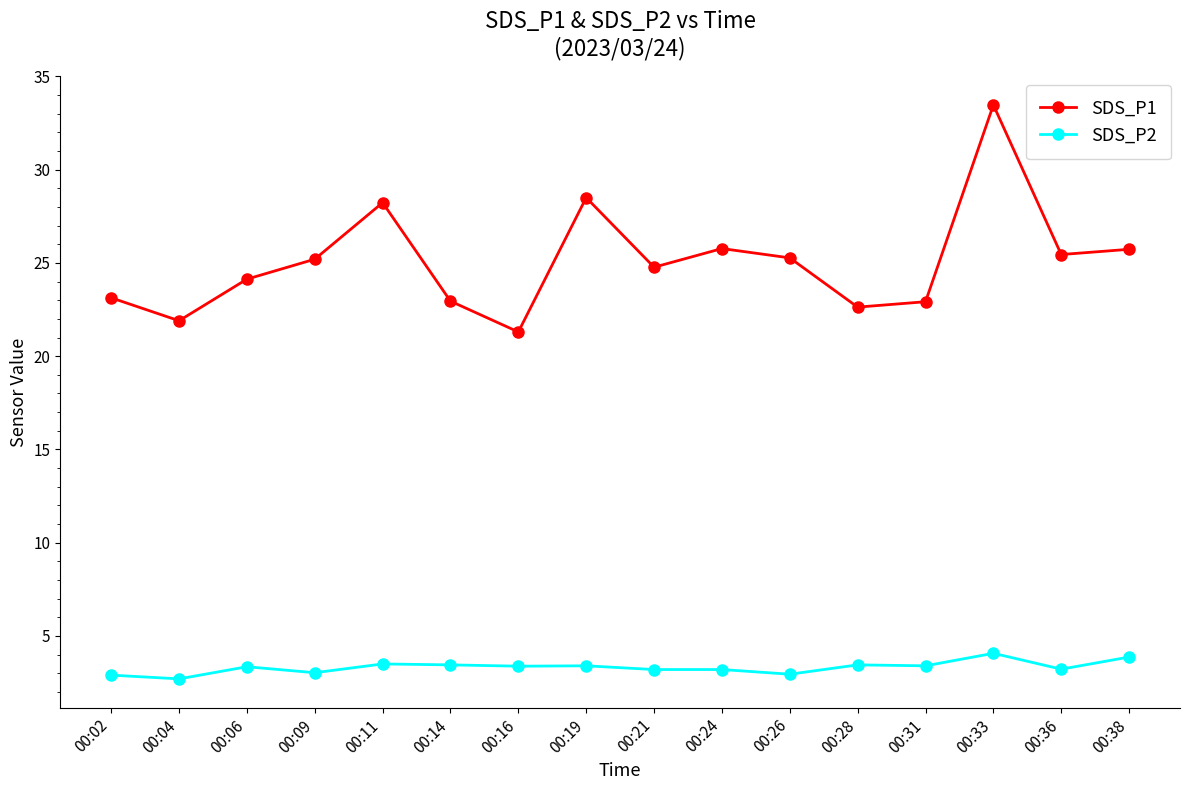

Rank the series by their average value, from lowest to highest.

SDS_P2, SDS_P1